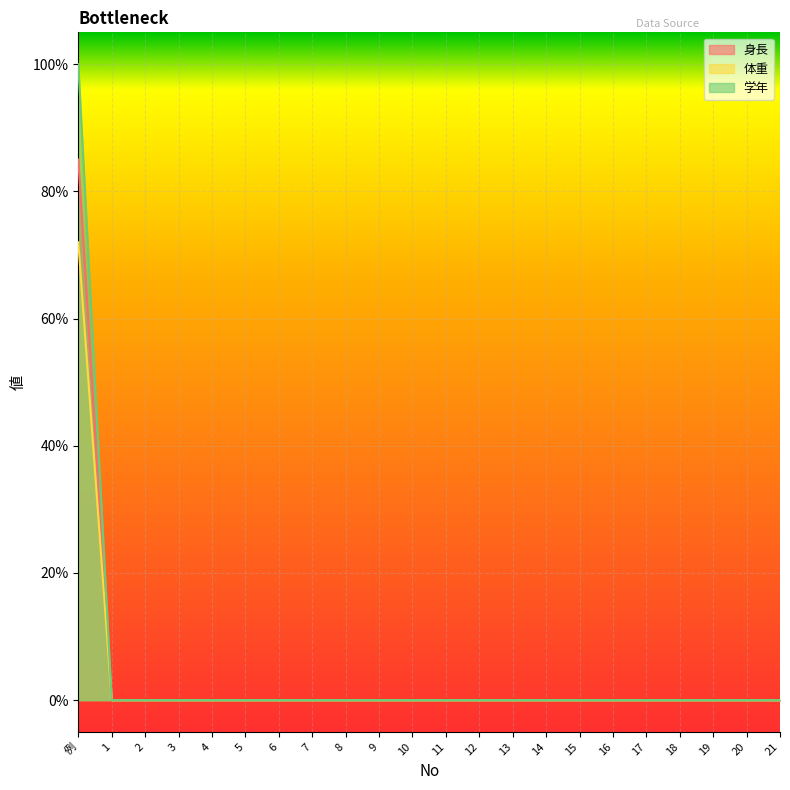

Rank the series by their maximum value, from lowest to highest.

体重, 身長, 学年